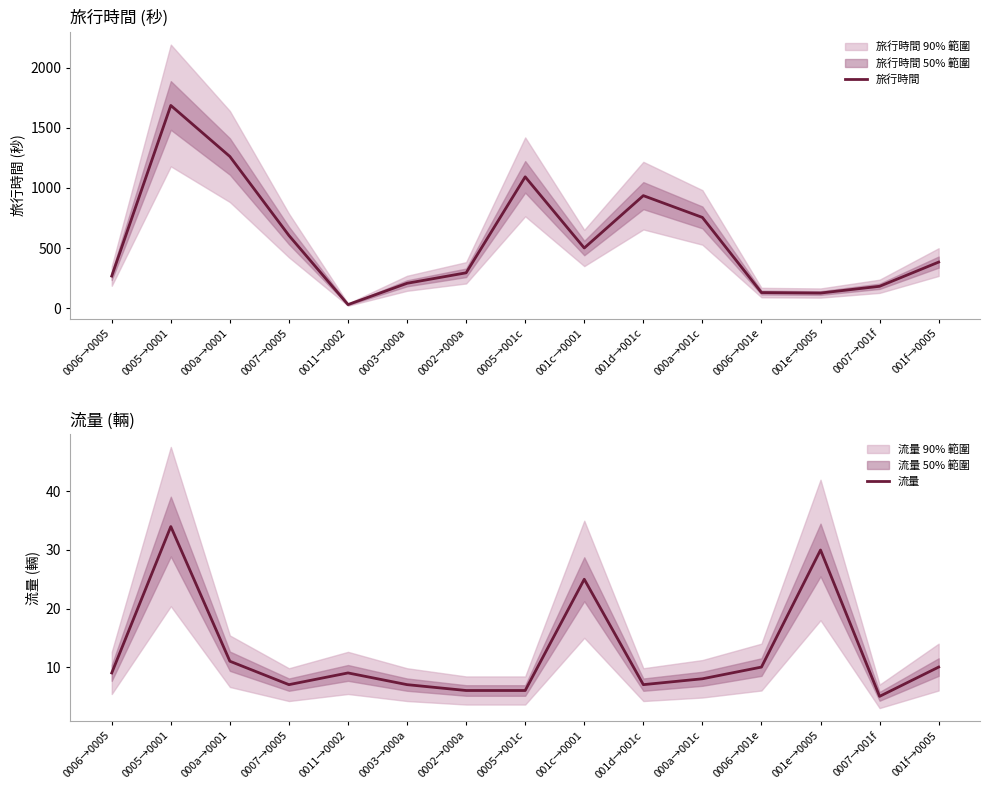

At which category is the sum across all series the highest?

0005→0001